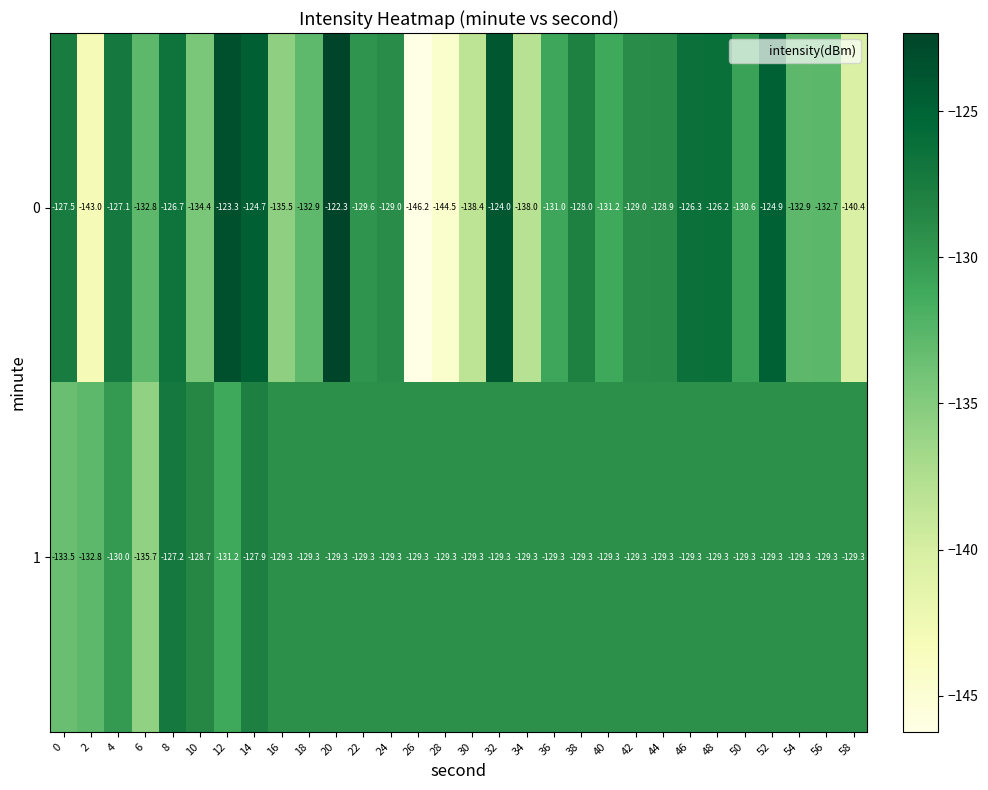

At which category is the sum across all series the highest?

20